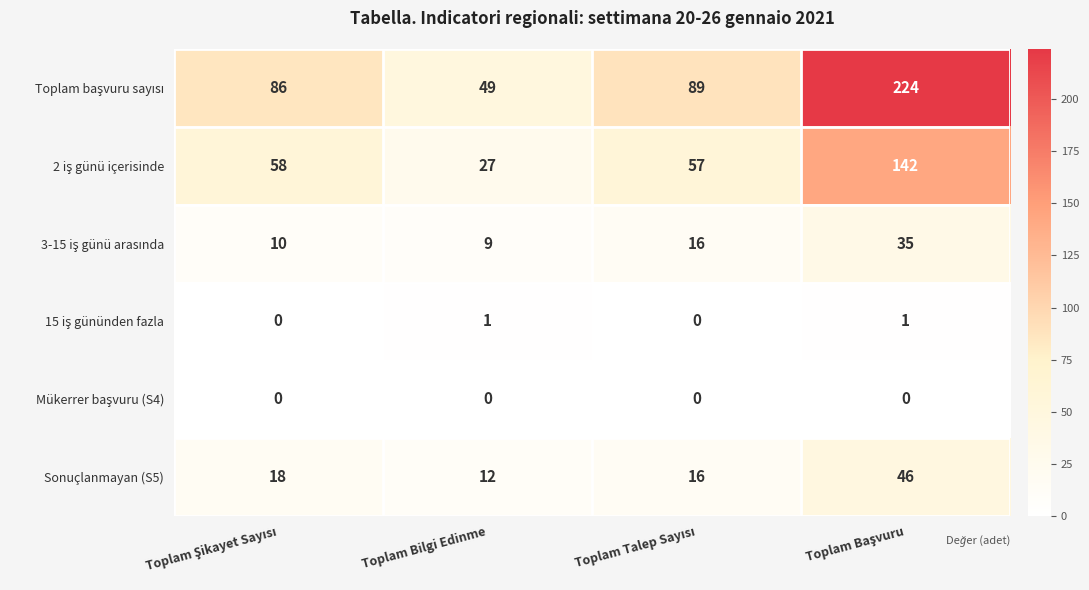

At how many categories does at least one series exceed 7?

4